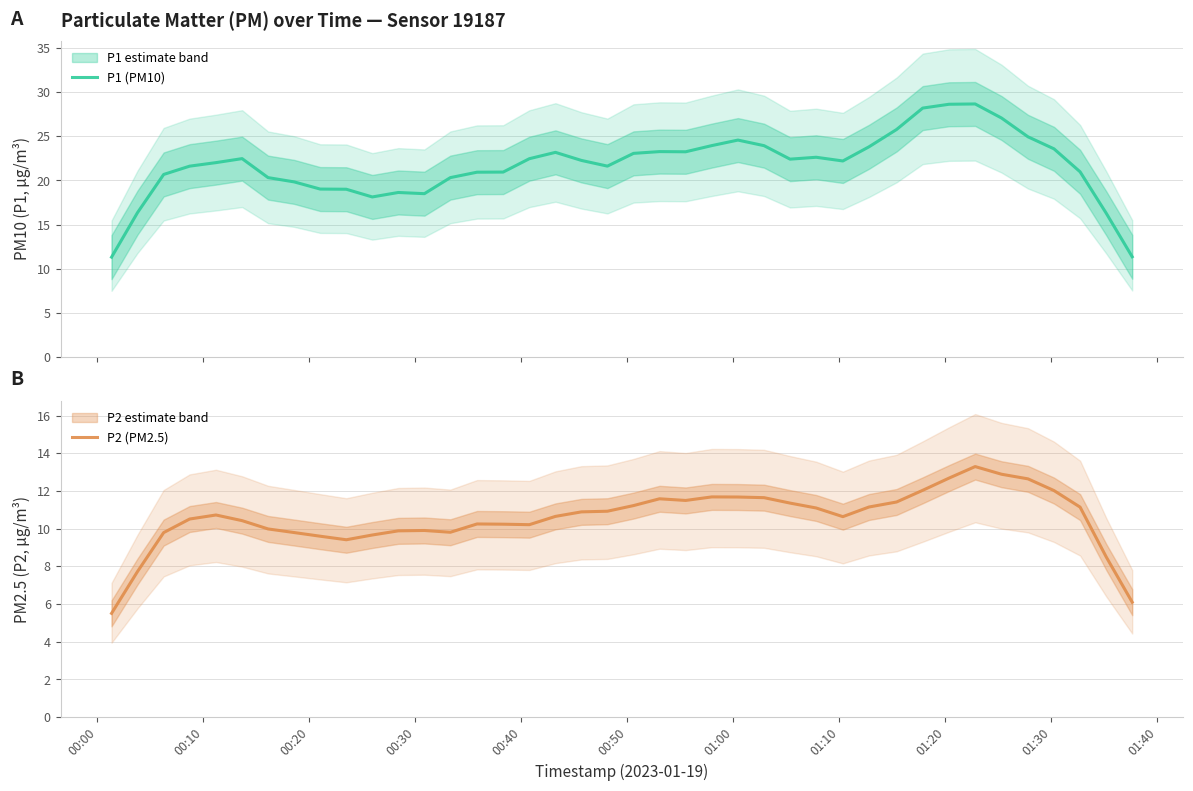

True or false: P1 (PM10) and P2 (PM2.5) cross at least once.

False